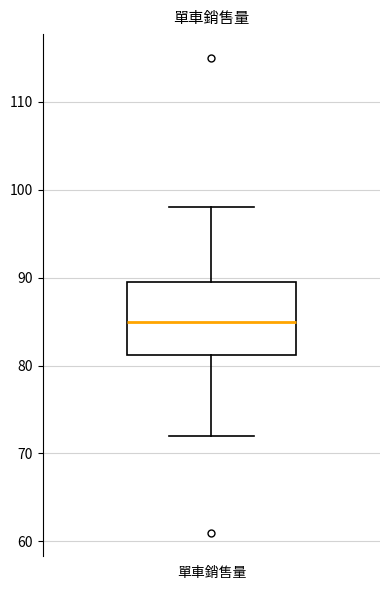

Read this box plot against the y-axis: the position of the median line, the range covered by the box, and the ends of both whiskers. The values are not printed on the chart, so give them approximately, as read against the axis.

median 85, box 81 to 90, whiskers 72 to 98